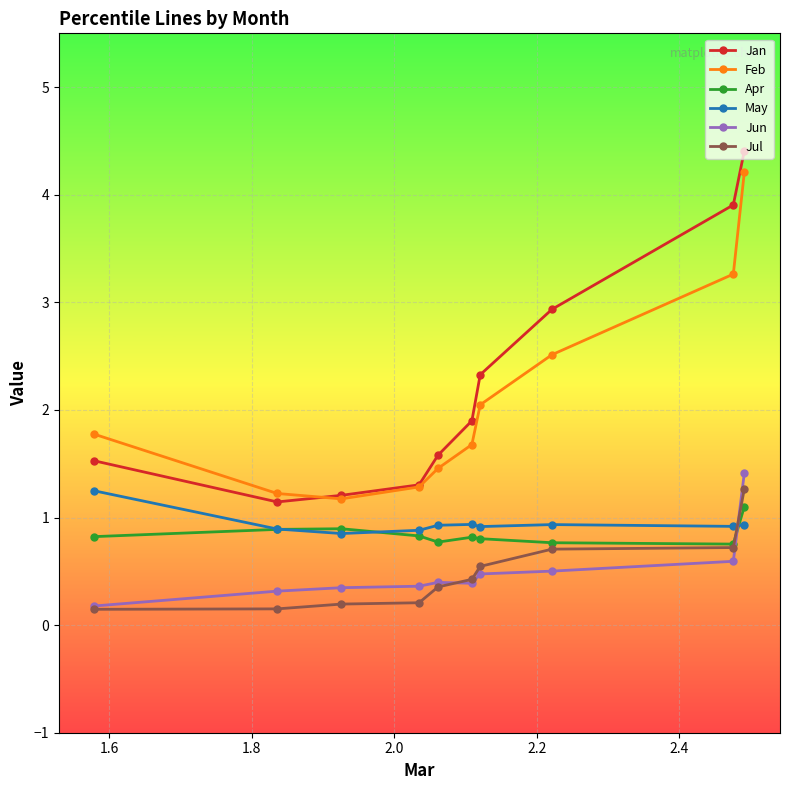

Which series has the largest range (max minus min)?

Jan